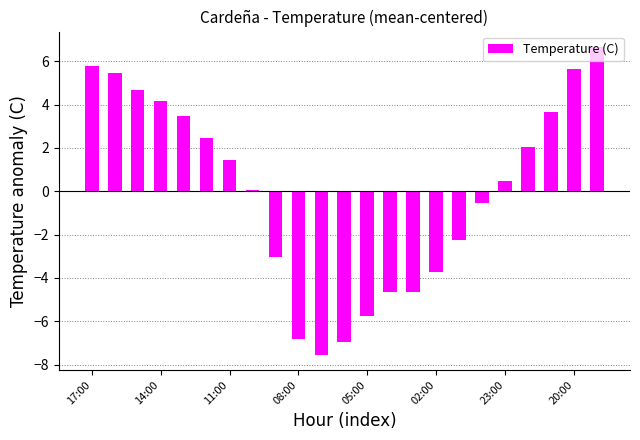

What is the difference between the maximum and minimum values?

14.2